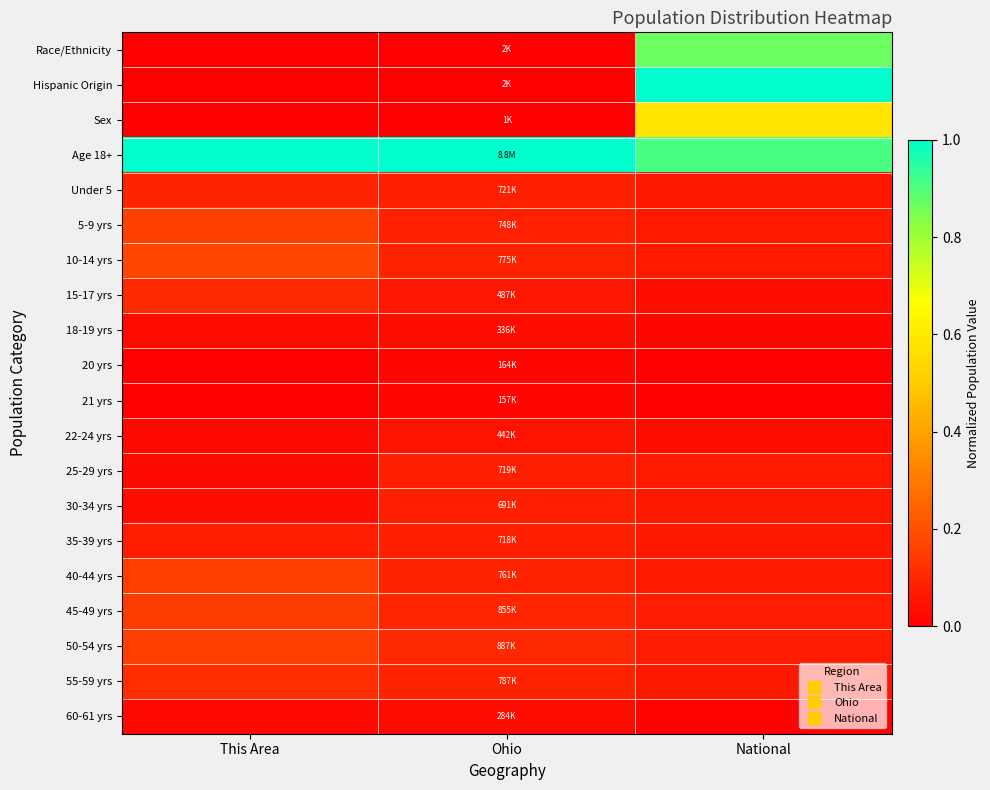

Reading left to right, list all the values displayed in this chart.

Race/Ethnicity: This Area=0.0	Ohio=0.0	National=0.9
Hispanic Origin: This Area=0.0	Ohio=0.0	National=1.0
Sex: This Area=0.0	Ohio=0.0	National=0.6
Age 18+: This Area=1.0	Ohio=1.0	National=0.9
Under 5: This Area=0.1	Ohio=0.1	National=0.1
5-9 yrs: This Area=0.2	Ohio=0.1	National=0.1
10-14 yrs: This Area=0.2	Ohio=0.1	National=0.1
15-17 yrs: This Area=0.1	Ohio=0.1	National=0.0
18-19 yrs: This Area=0.0	Ohio=0.0	National=0.0
20 yrs: This Area=0.0	Ohio=0.0	National=0.0
21 yrs: This Area=0.0	Ohio=0.0	National=0.0
22-24 yrs: This Area=0.0	Ohio=0.1	National=0.0
25-29 yrs: This Area=0.0	Ohio=0.1	National=0.1
30-34 yrs: This Area=0.0	Ohio=0.1	National=0.1
35-39 yrs: This Area=0.1	Ohio=0.1	National=0.1
40-44 yrs: This Area=0.2	Ohio=0.1	National=0.1
45-49 yrs: This Area=0.1	Ohio=0.1	National=0.1
50-54 yrs: This Area=0.2	Ohio=0.1	National=0.1
55-59 yrs: This Area=0.1	Ohio=0.1	National=0.1
60-61 yrs: This Area=0.0	Ohio=0.0	National=0.0